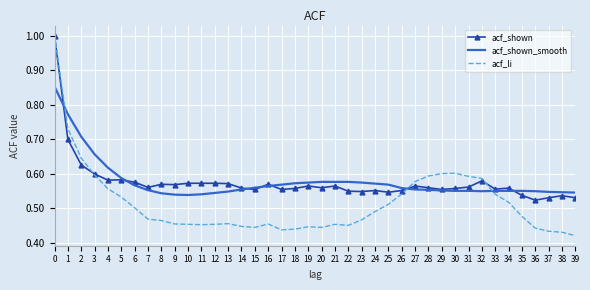

Which series has the widest spread of values?

acf_li